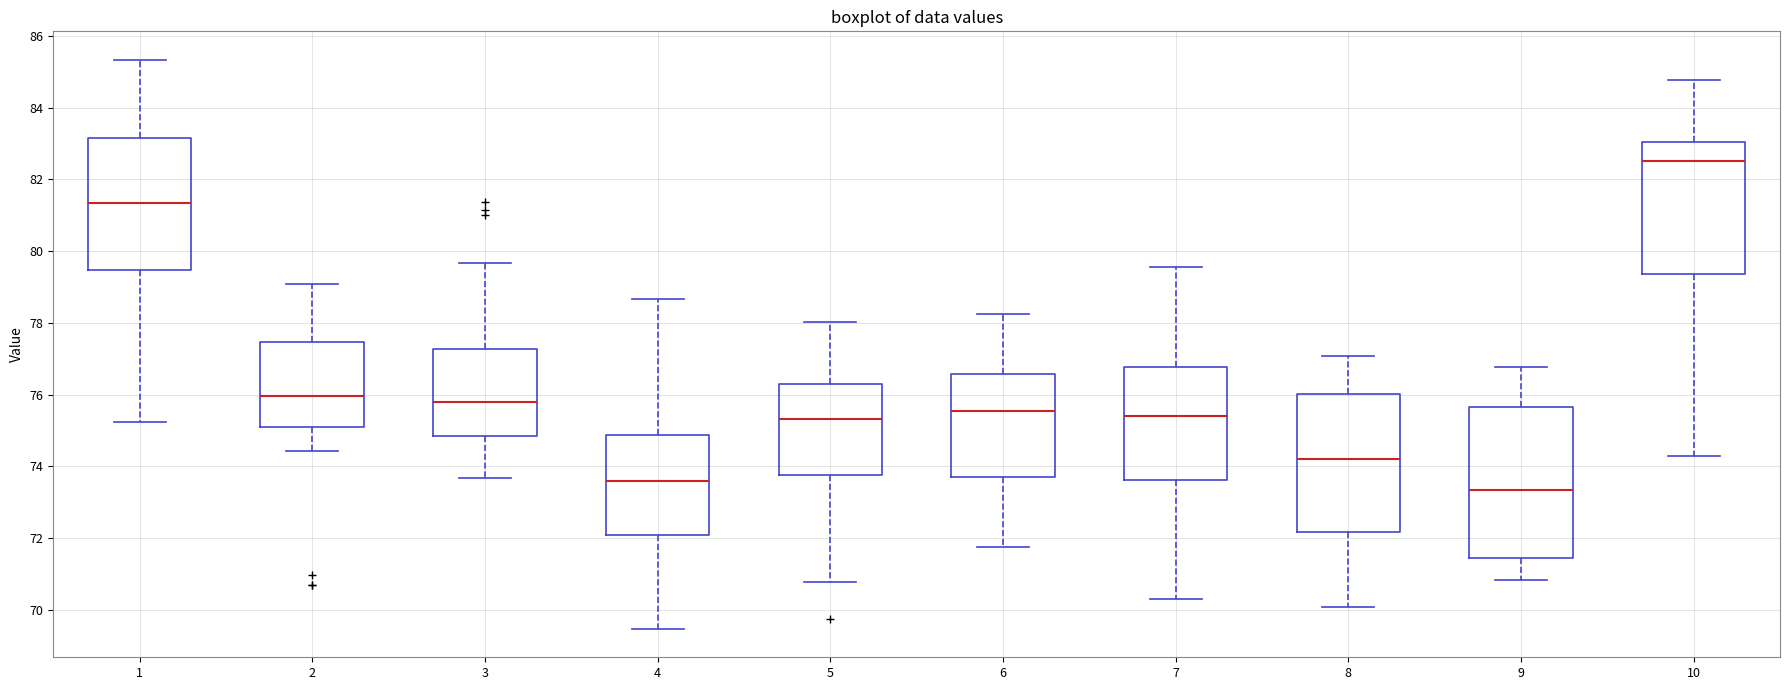

Which box's median line is the highest?

10